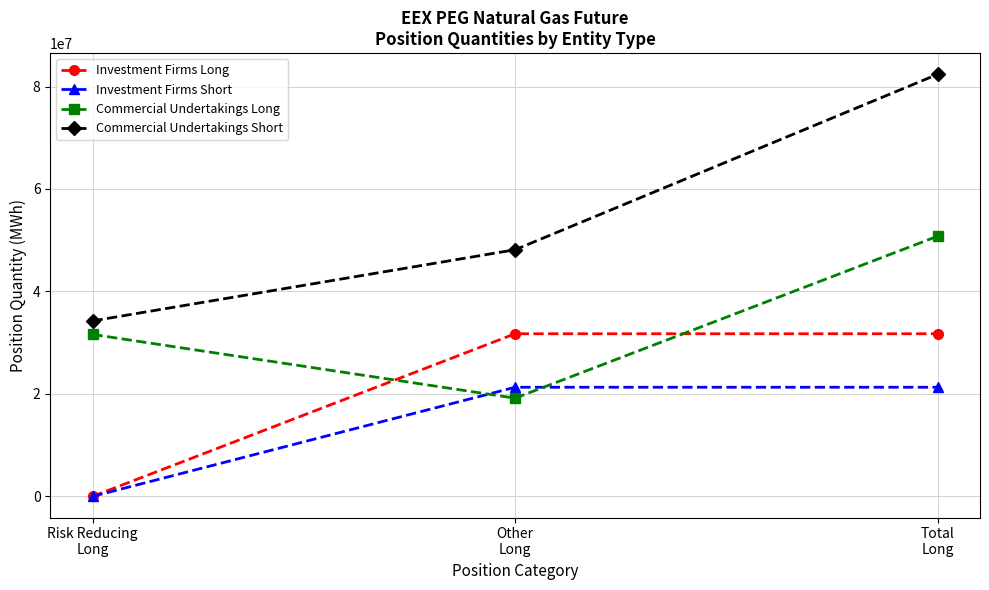

Reading left to right, what are all the values shown in this chart?

Investment Firms Long: Risk Reducing
Long=0	Other
Long=31747489	Total
Long=31747489
Investment Firms Short: Risk Reducing
Long=0	Other
Long=21306849	Total
Long=21306849
Commercial Undertakings Long: Risk Reducing
Long=31619937	Other
Long=19176608	Total
Long=50796545
Commercial Undertakings Short: Risk Reducing
Long=34250031	Other
Long=48147882	Total
Long=82397913